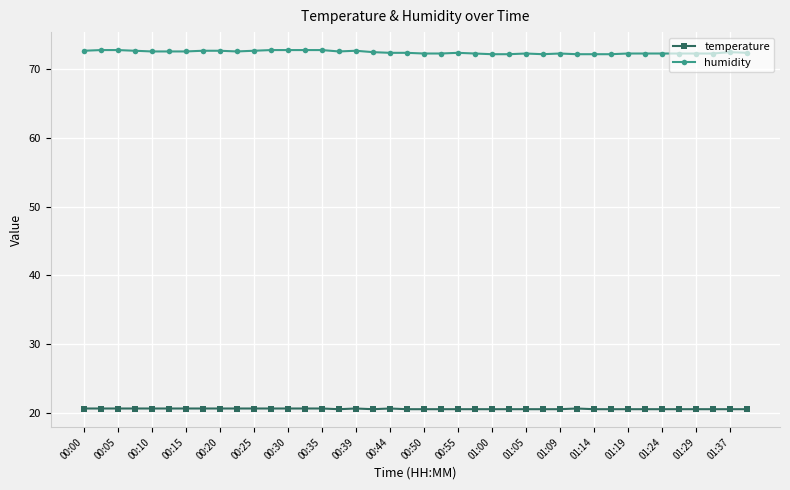

True or false: humidity and temperature cross at least once.

False